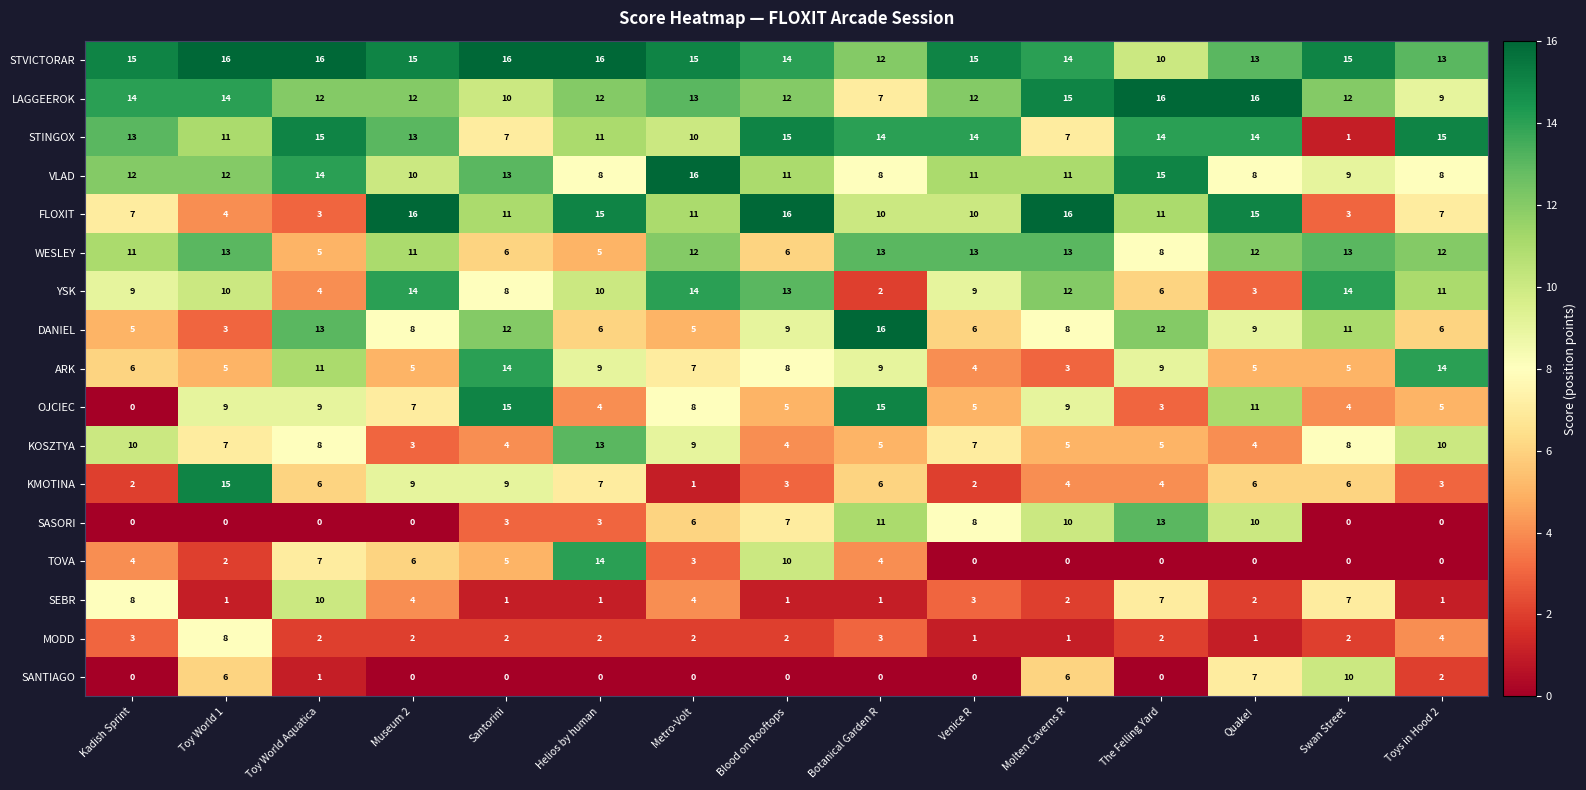

What is the average value of the ARK series?

8